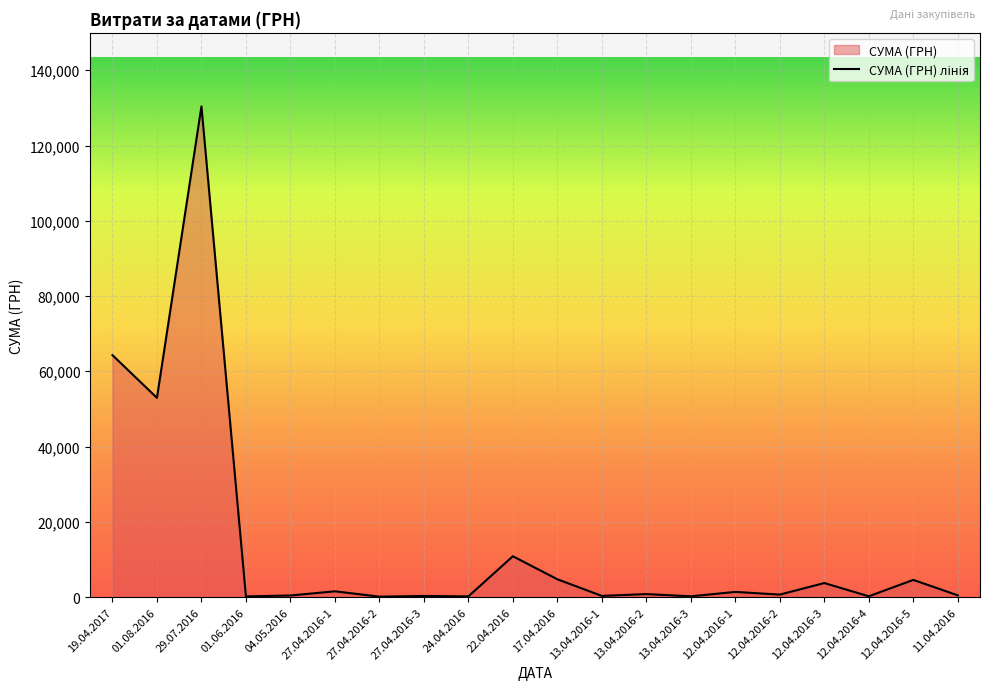

At which category does the chart reach its peak across all series?

29.07.2016